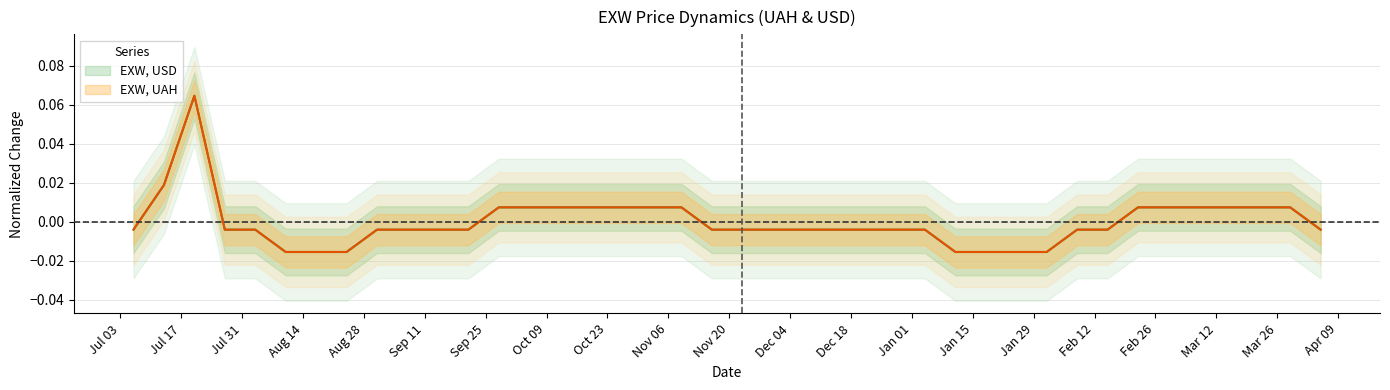

How many distinct data groups are displayed?

2